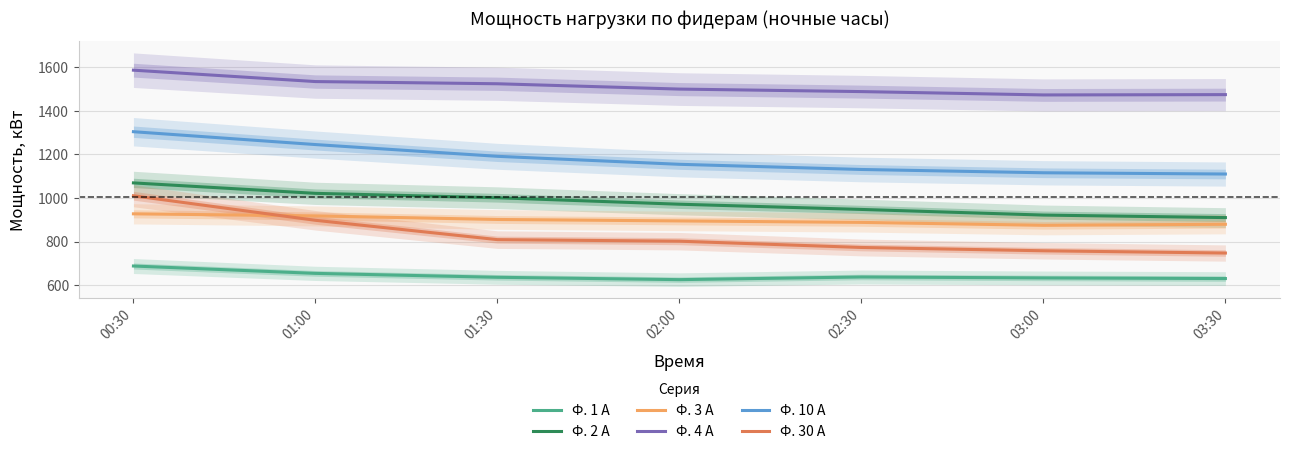

Reading left to right, extract all data points from this chart.

Ф. 1 А: 687.6	653.8	635.8	625.0	637.2	632.9	630.0
Ф. 2 А: 1069.4	1021.4	1001.3	971.5	947.5	921.6	910.1
Ф. 3 А: 927.4	917.8	901.4	894.7	888.0	874.6	879.4
Ф. 4 А: 1587.4	1535.0	1525.0	1500.5	1489.0	1473.6	1475.0
Ф. 10 А: 1304.6	1245.6	1191.6	1154.9	1131.1	1116.0	1110.2
Ф. 30 А: 1010.4	897.6	808.8	801.6	772.8	757.6	747.2